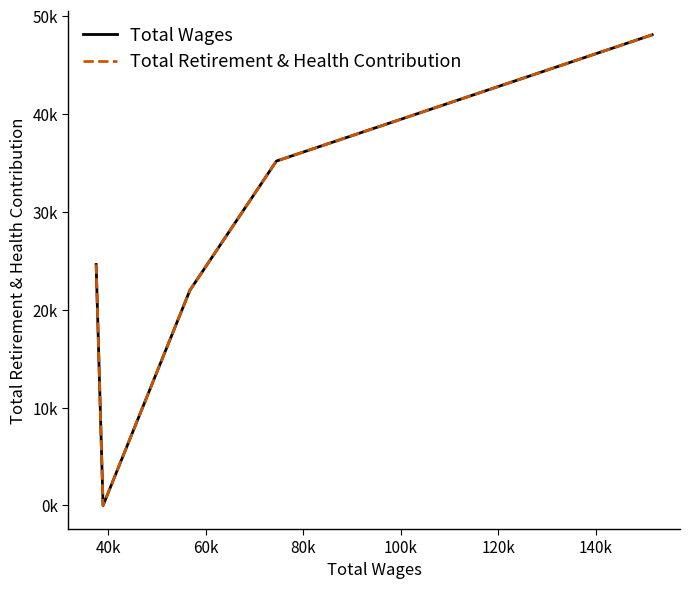

What is the difference between the highest and lowest values at 100k?

23462